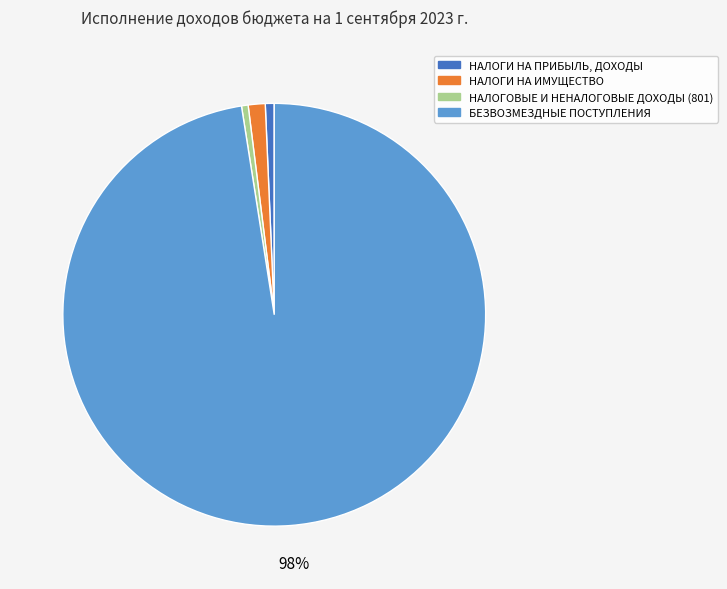

What percentage is the НАЛОГОВЫЕ И НЕНАЛОГОВЫЕ ДОХОДЫ (801) slice, to the nearest percent?

1%